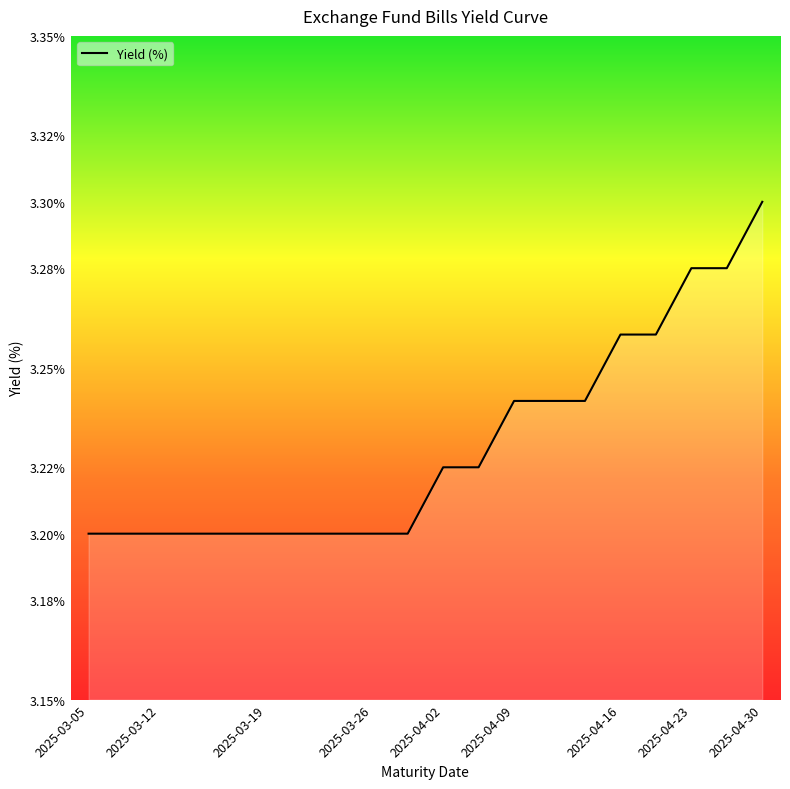

Reading left to right, what are all the values shown in this chart?

3.2	3.2	3.2	3.2	3.2	3.2	3.2	3.2	3.2	3.2	3.2	3.2	3.2	3.2	3.2	3.3	3.3	3.3	3.3	3.3